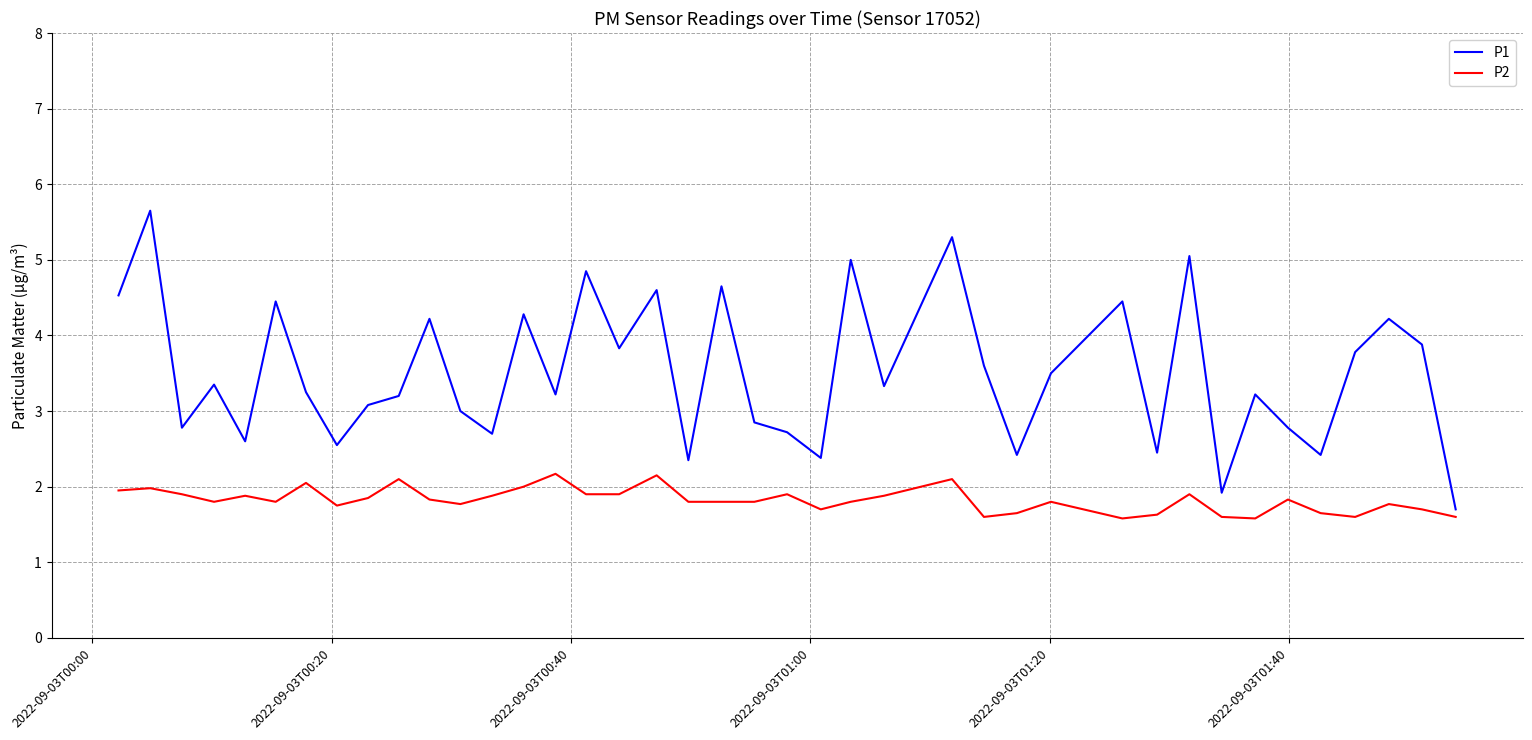

Which series has the widest spread of values?

P1